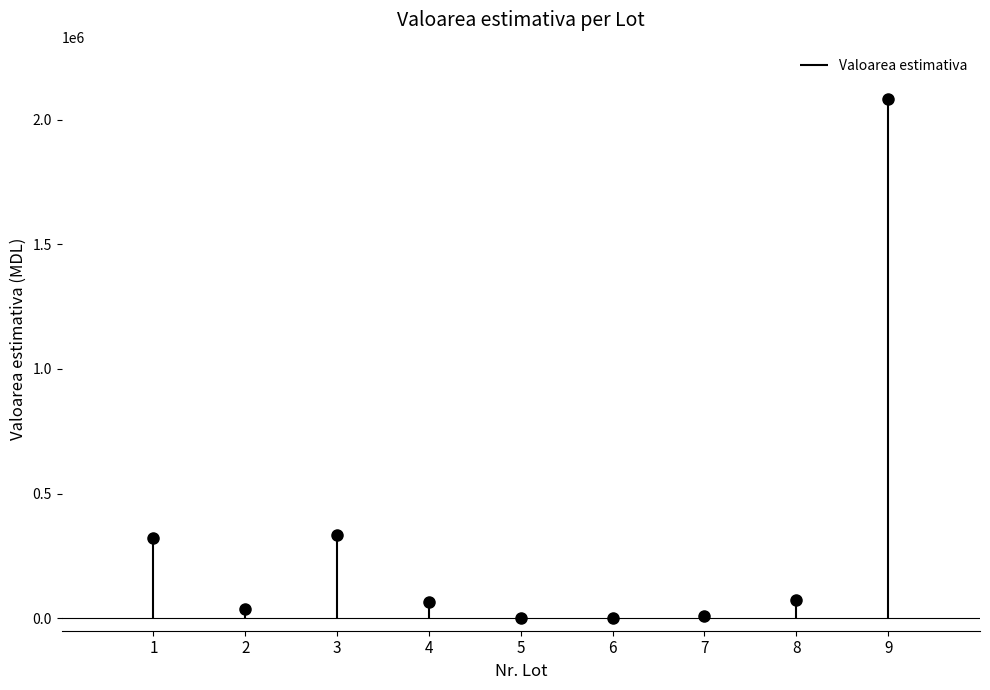

How many values exceed 66666?

4